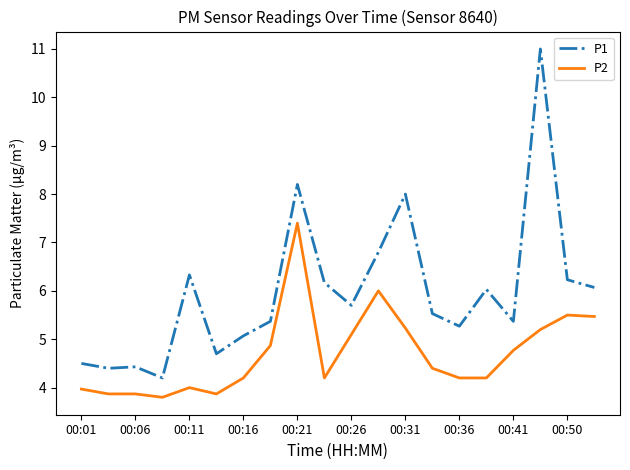

List the series in order of their peak value, lowest first.

P2, P1